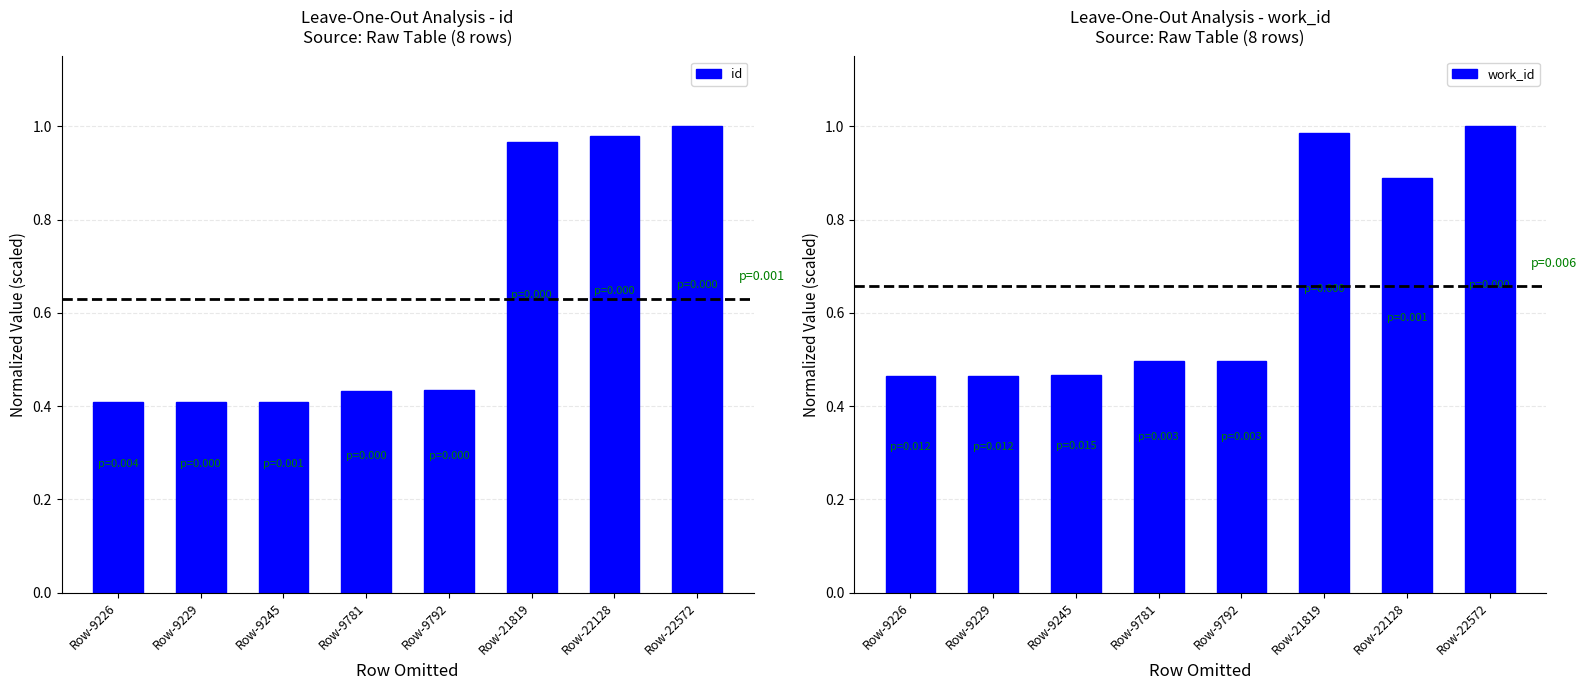

The work_id series shows 1.5 at Row-21819. True or false?

False